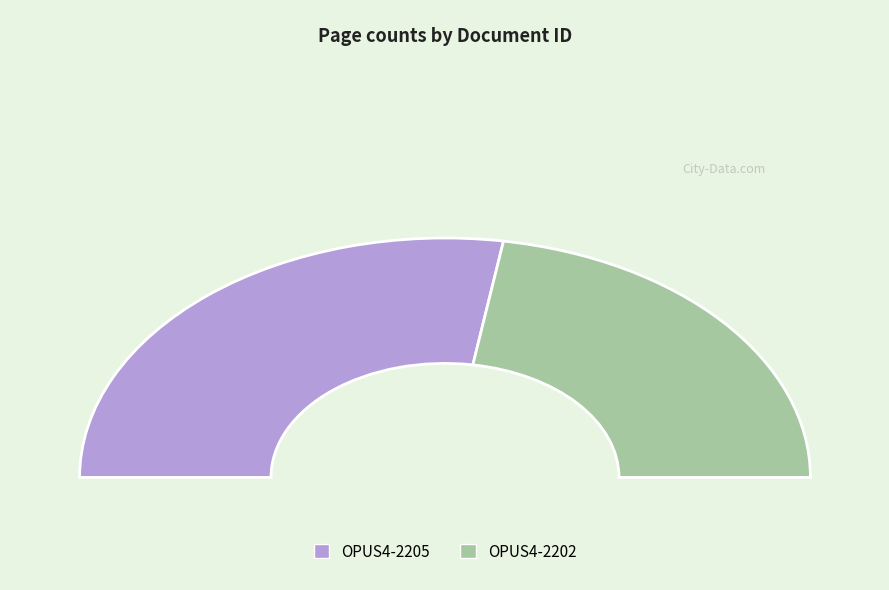

True or false: OPUS4-2205 accounts for 55% of the total.

True